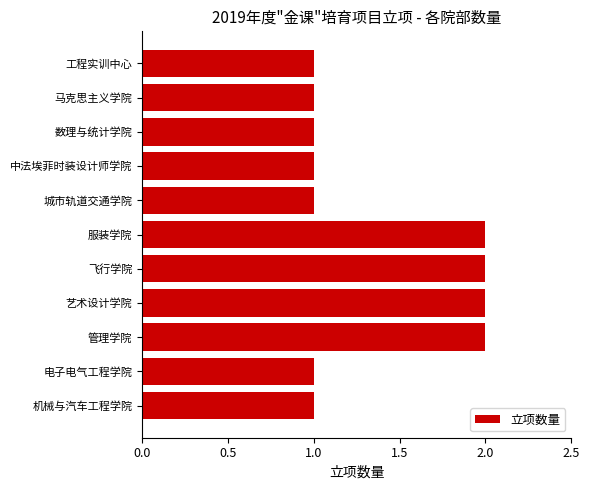

Reading bottom to top, what are all the values shown in this chart?

1	1	2	2	2	2	1	1	1	1	1